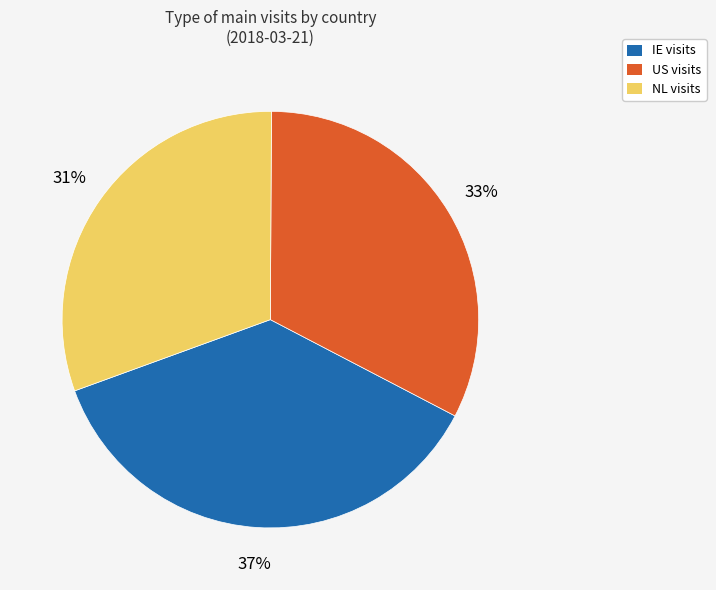

Rank the categories by value from highest to lowest.

IE, US, NL